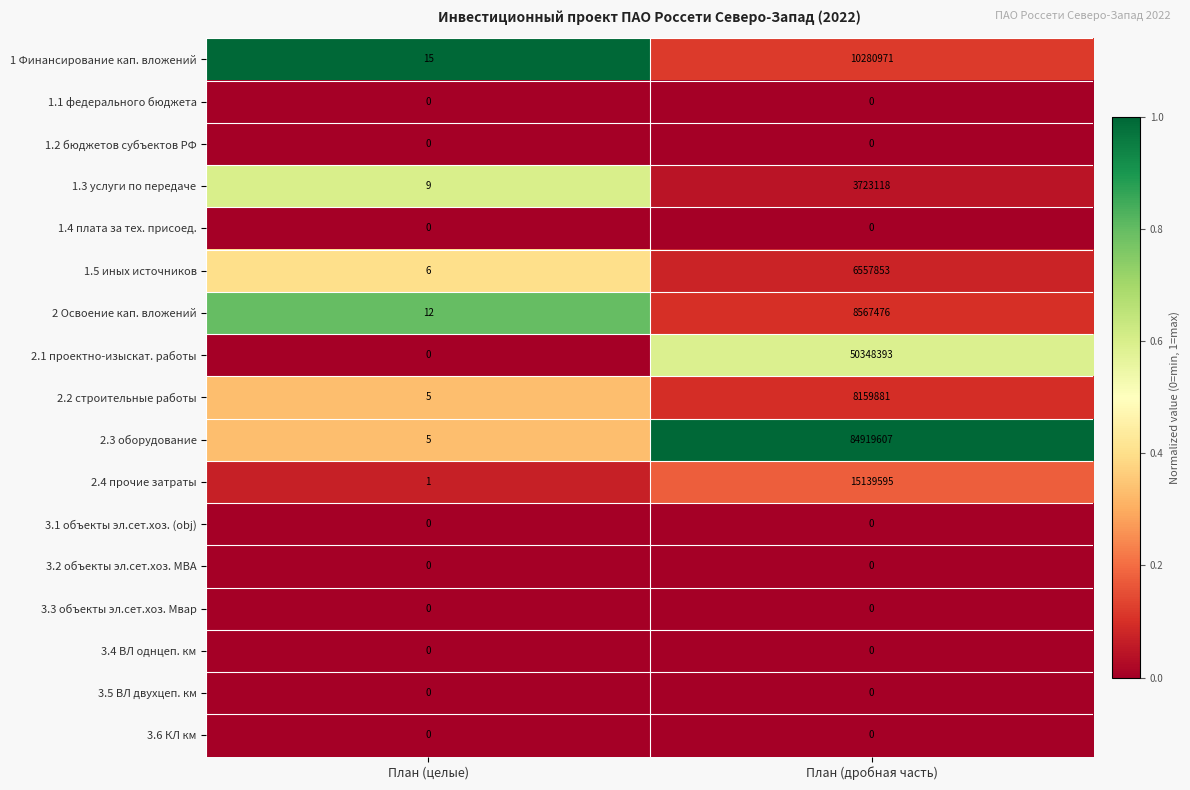

Which label corresponds to the largest value in the chart?

План (дробная часть)